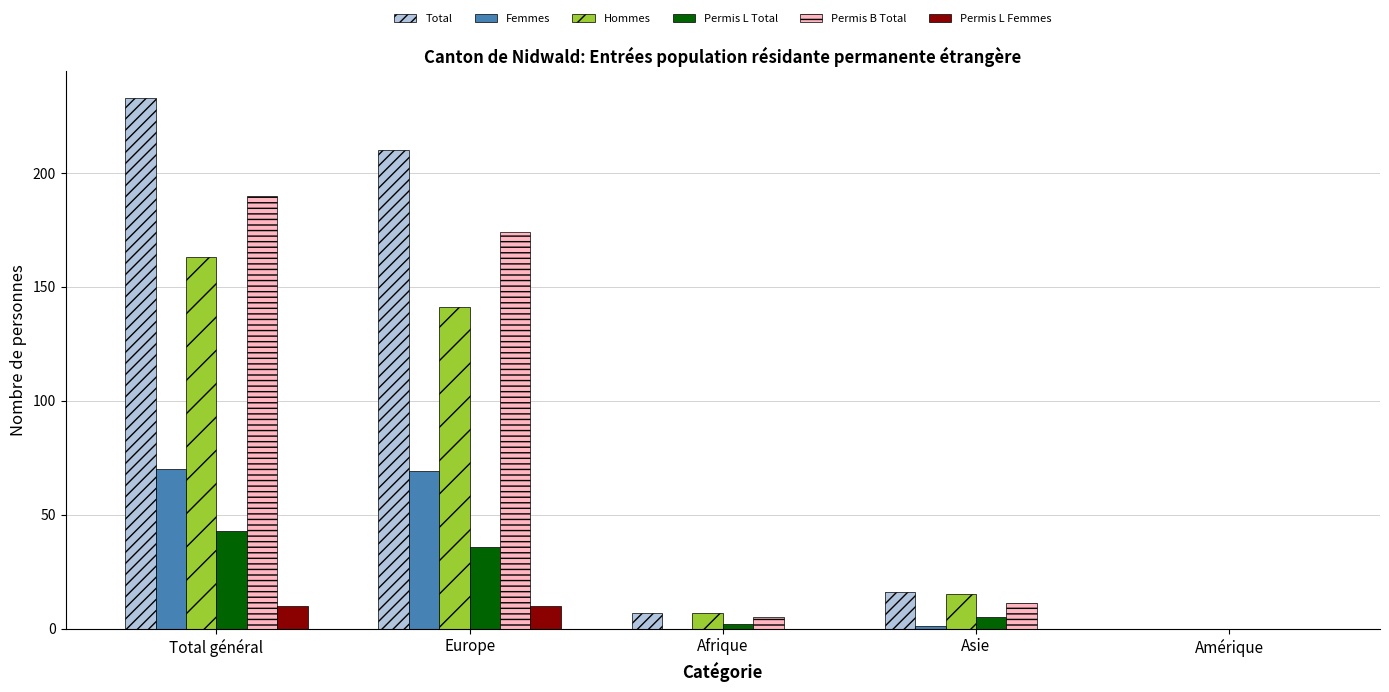

Is it true that Total equals 7 at Afrique?

True